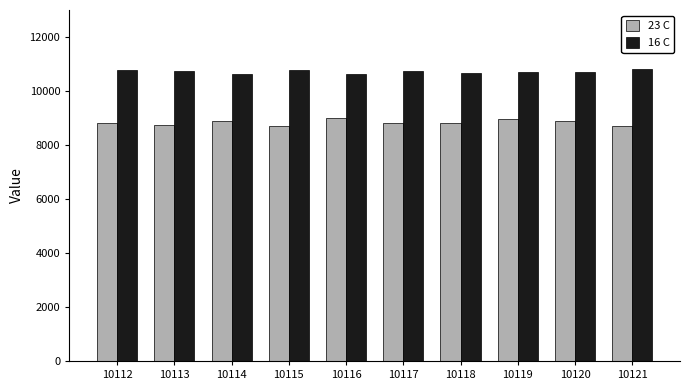

Does the chart contain stacked bars?

No